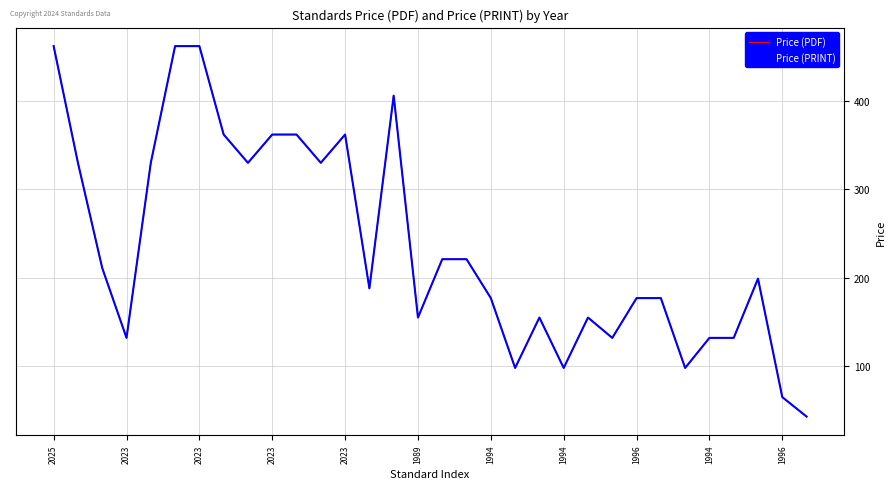

Does the chart display data point markers on the line(s)?

No